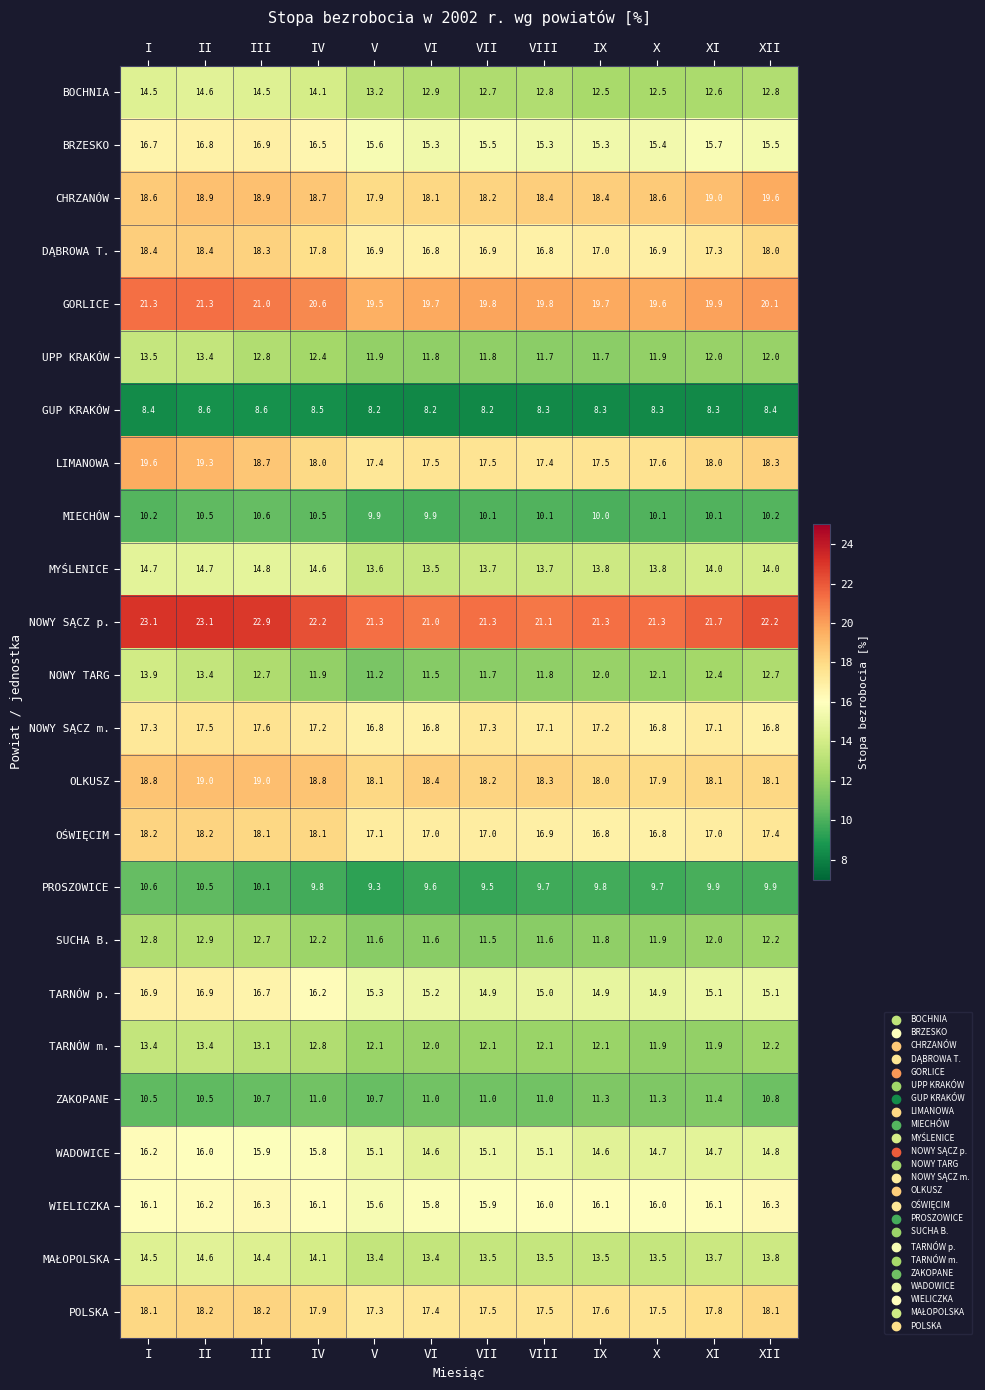

Where does the WADOWICE series first go above 15?

I